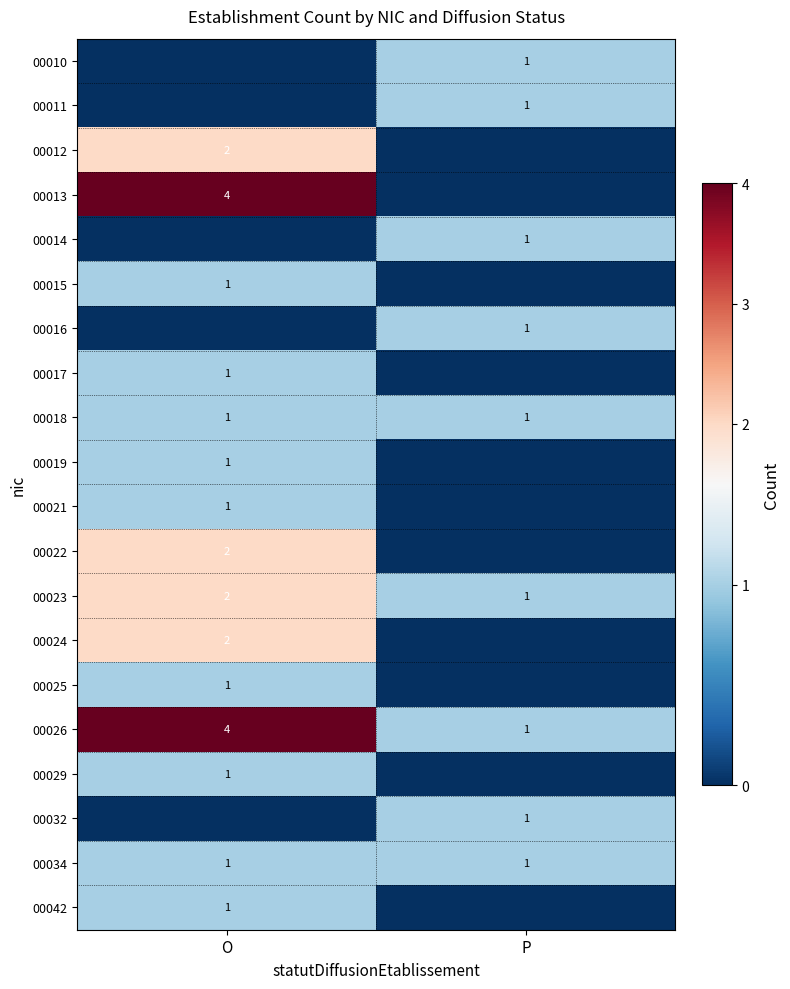

Is it true that 00023 equals 3 at O?

False